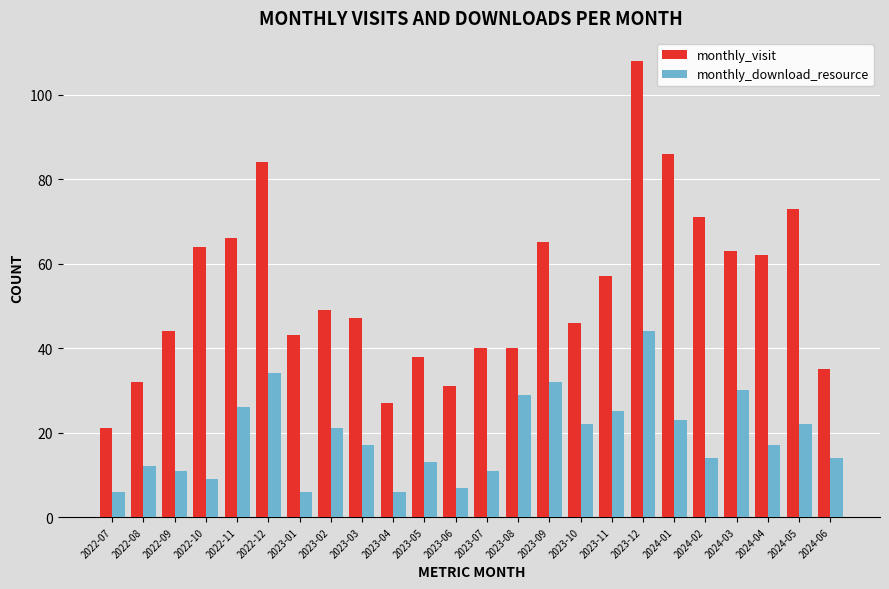

How many data points does each series have?

24